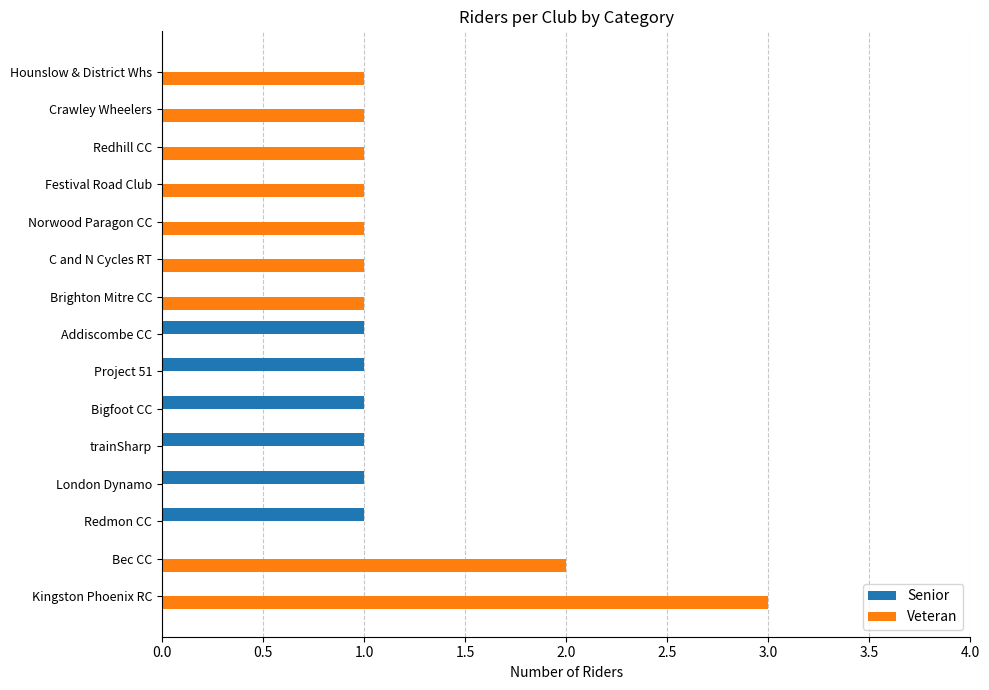

How many distinct data groups are displayed?

2